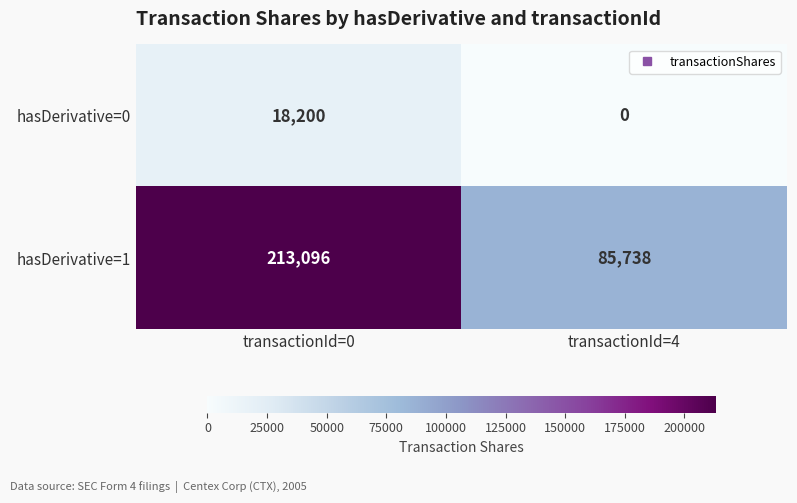

Reading left to right, transcribe all the data shown in this chart.

hasDerivative=0: transactionId=0=18200	transactionId=4=0
hasDerivative=1: transactionId=0=213096	transactionId=4=85738